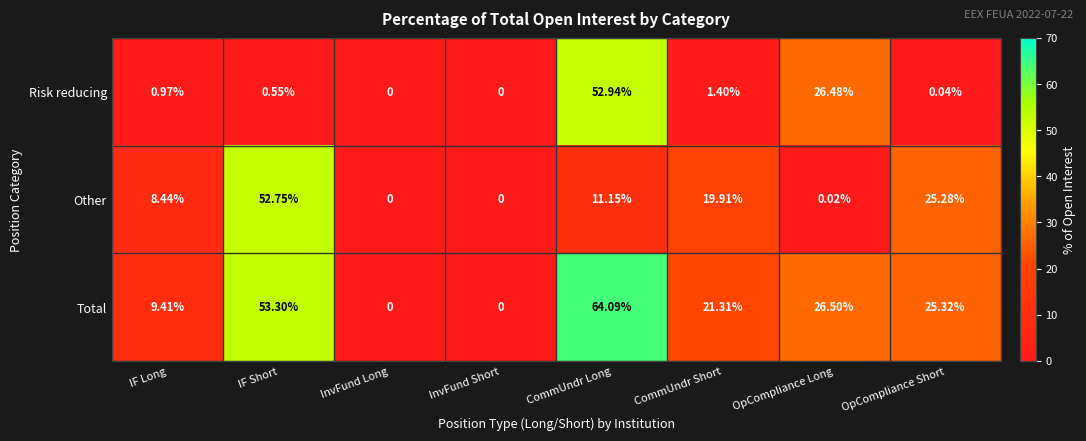

At which label does Risk reducing reach its peak?

CommUndr Long